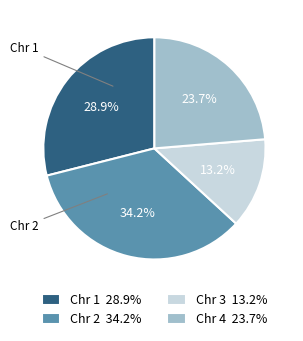

What is the largest slice in the pie chart?

Chr 2 34.2%